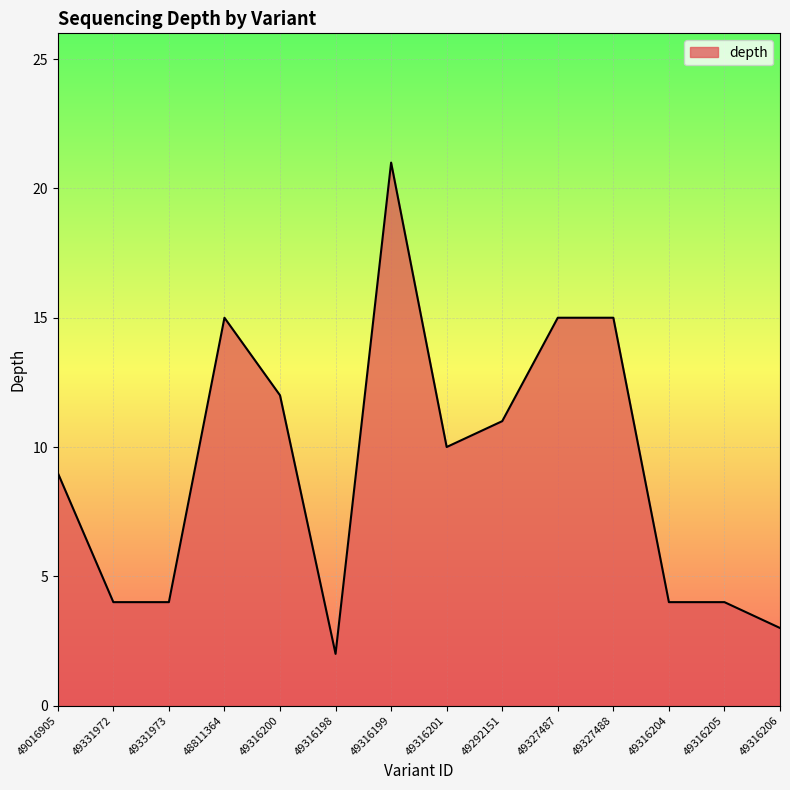

Reading left to right, what are all the values shown in this chart?

49016905=9	49331972=4	49331973=4	48811364=15	49316200=12	49316198=2	49316199=21	49316201=10	49292151=11	49327487=15	49327488=15	49316204=4	49316205=4	49316206=3